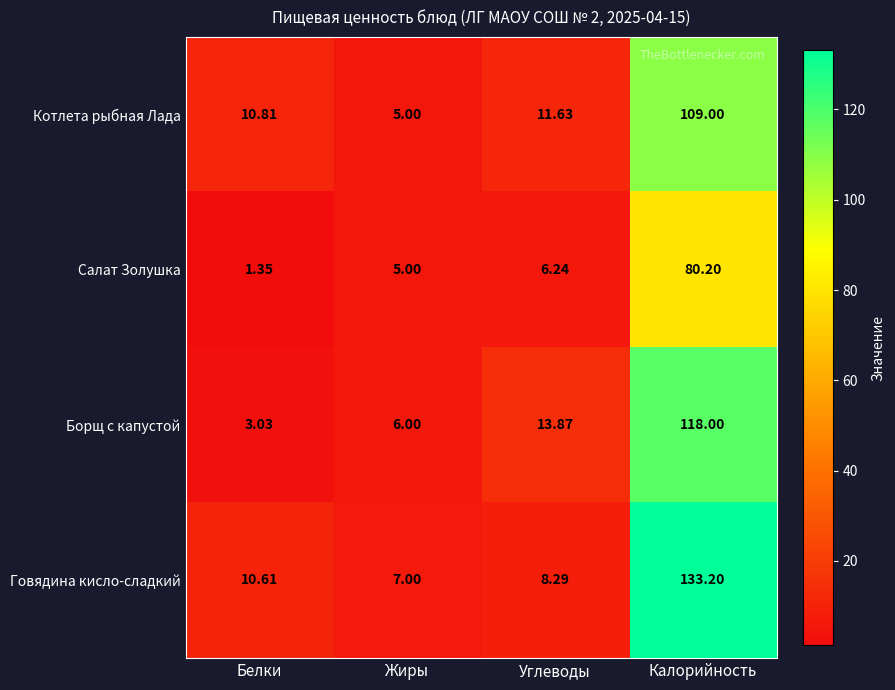

What is the total value across all series at Углеводы?

40.0